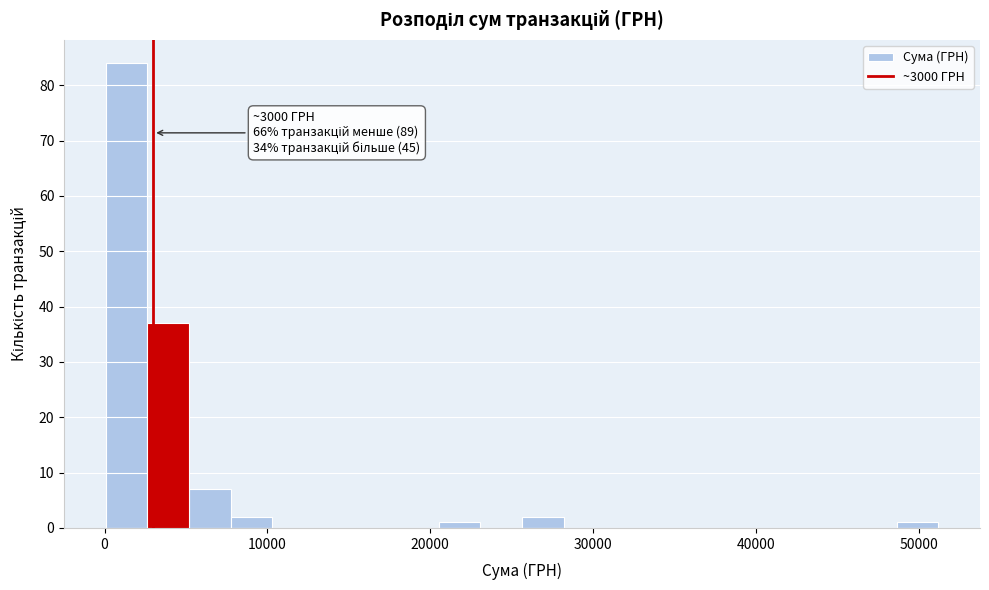

Read against the x-axis, roughly where is the centre of the tallest bar?

1000